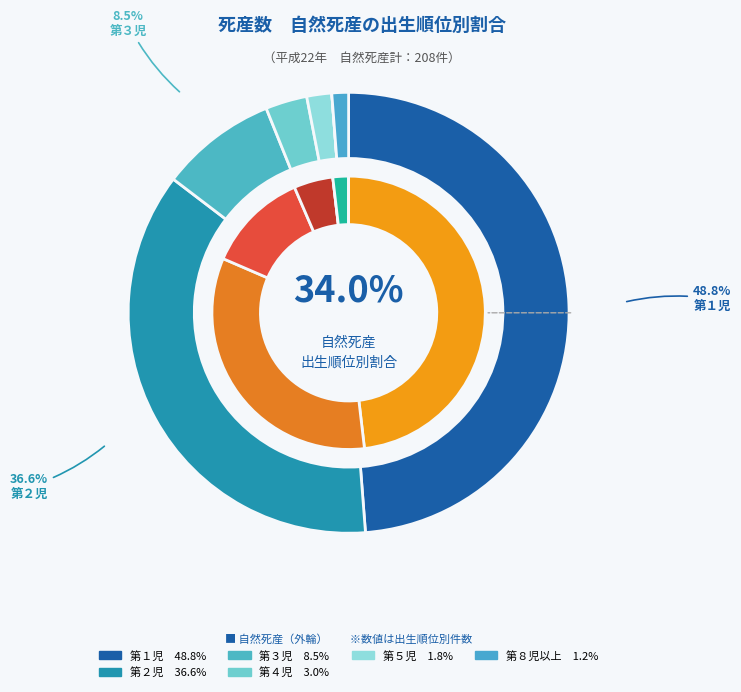

Between 第５児 and 第１児, which is larger?

第１児